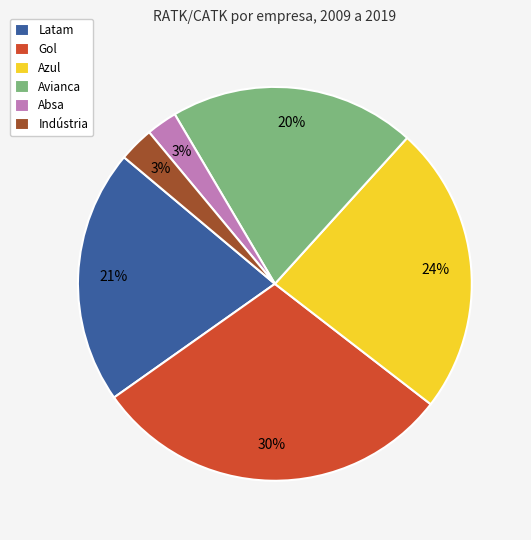

Combined, do Latam and Gol account for over 50%?

Yes